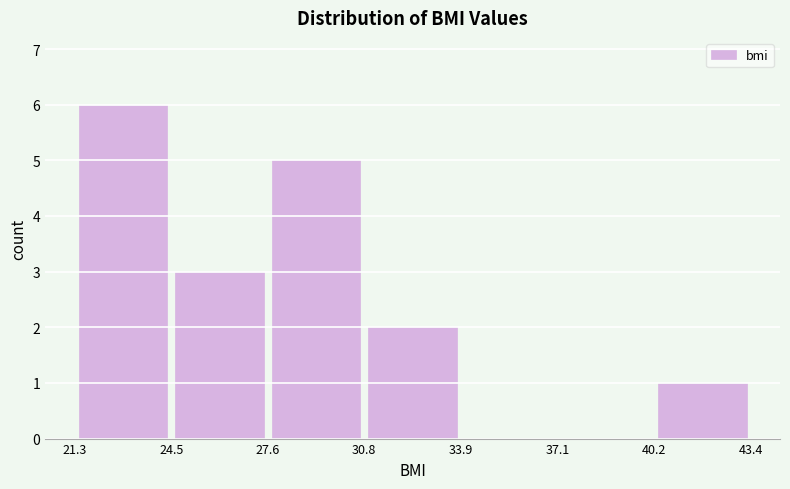

Which range on the x-axis has the tallest bar?

21.3 to 24.5